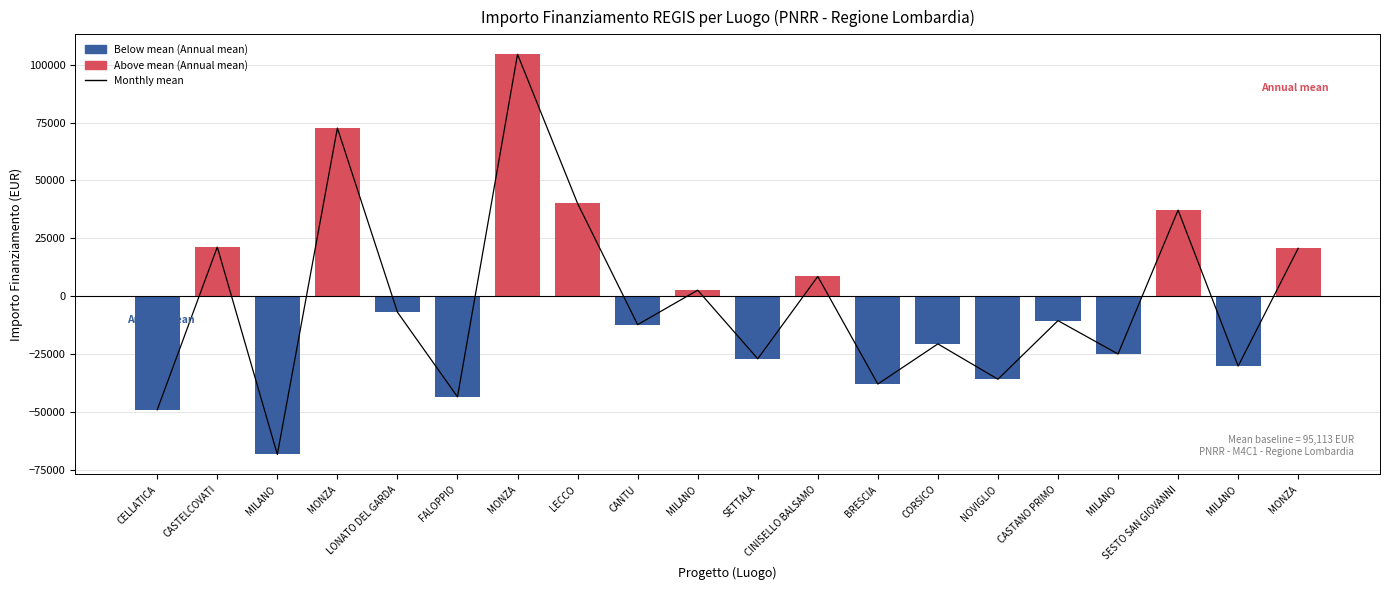

What is the change in value from LONATO DEL GARDA to SETTALA?

-20156.0